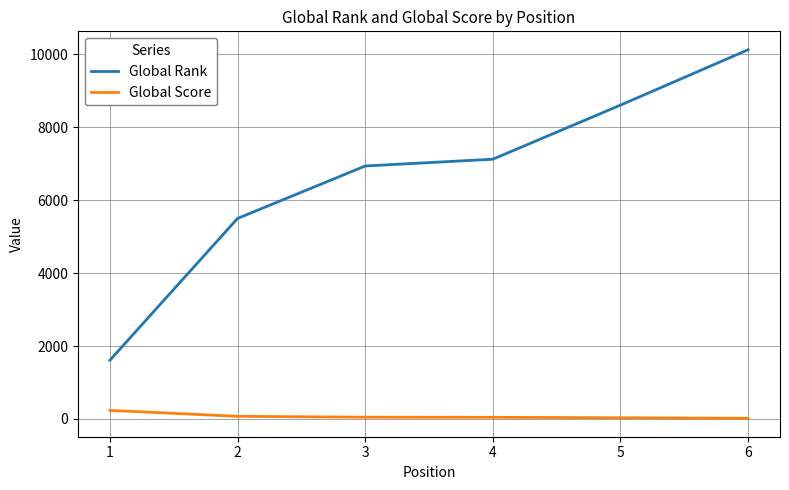

What value does the Global Score series have at 1?

236